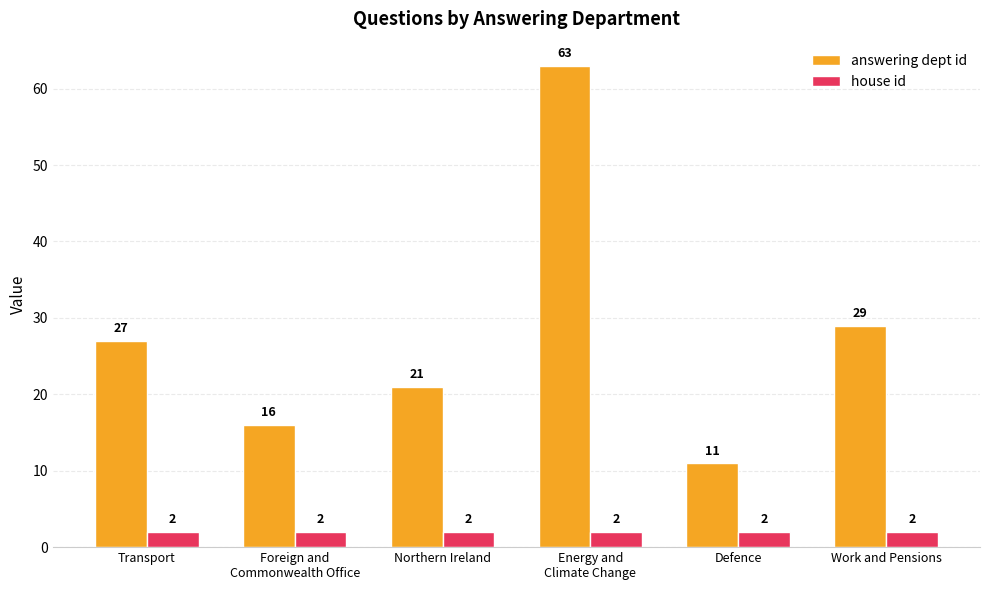

Does the chart contain stacked bars?

No